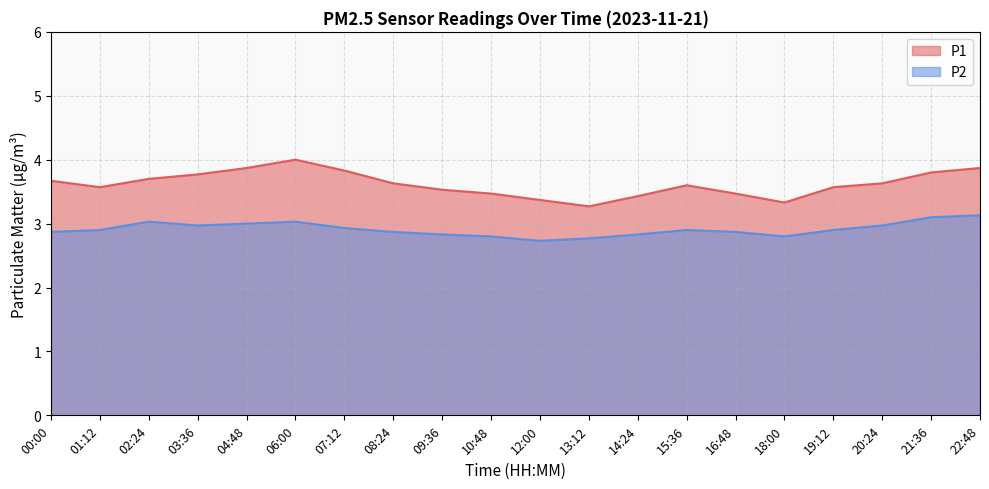

What is the average value of the P2 series?

2.9